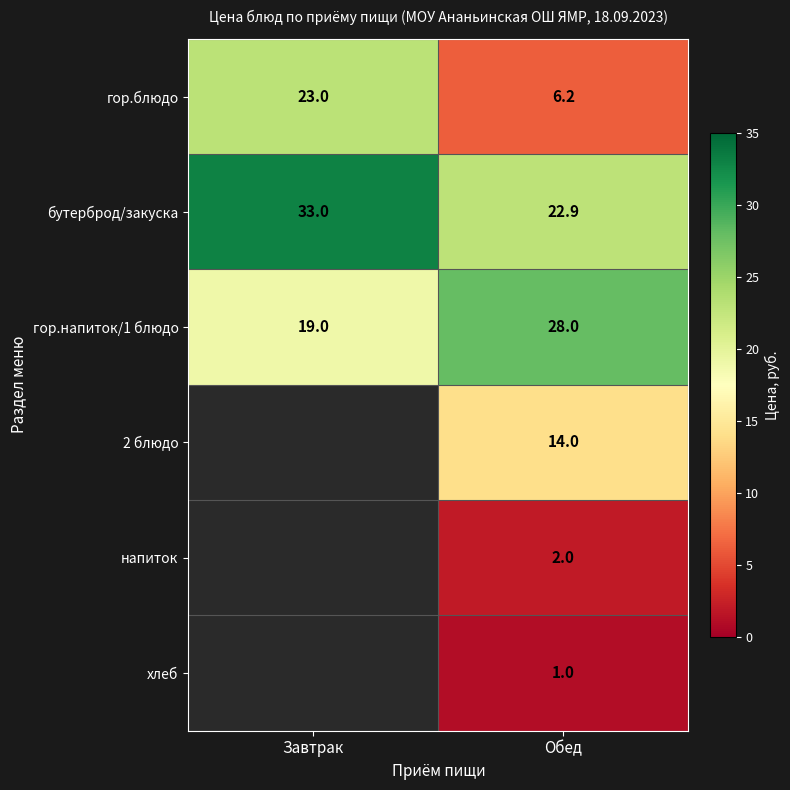

How many categories are shown in the chart?

2